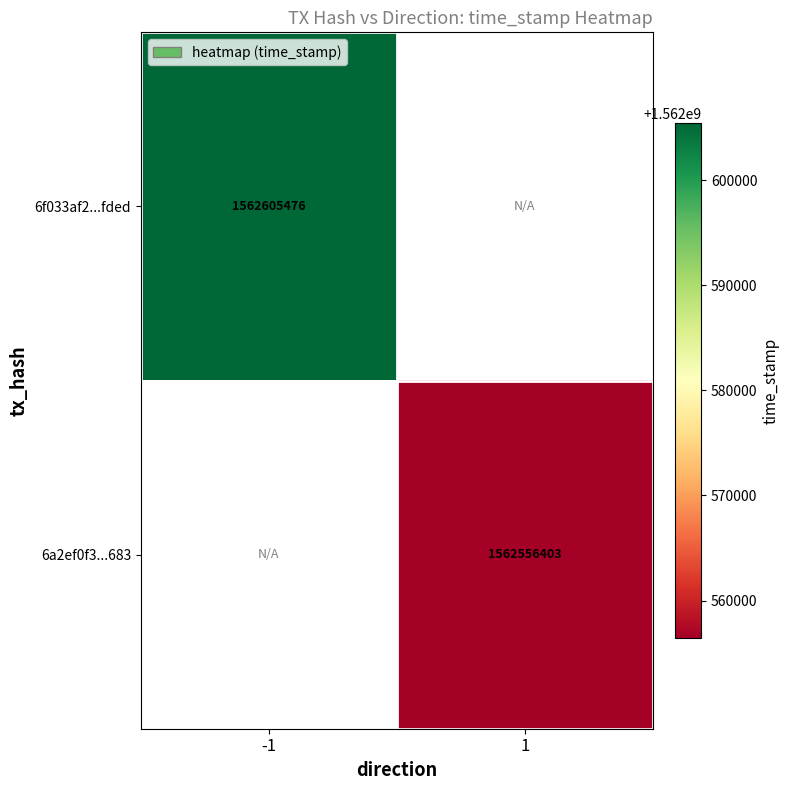

The value of 6f033af2...fded at -1 is 2313116726. True or false?

False